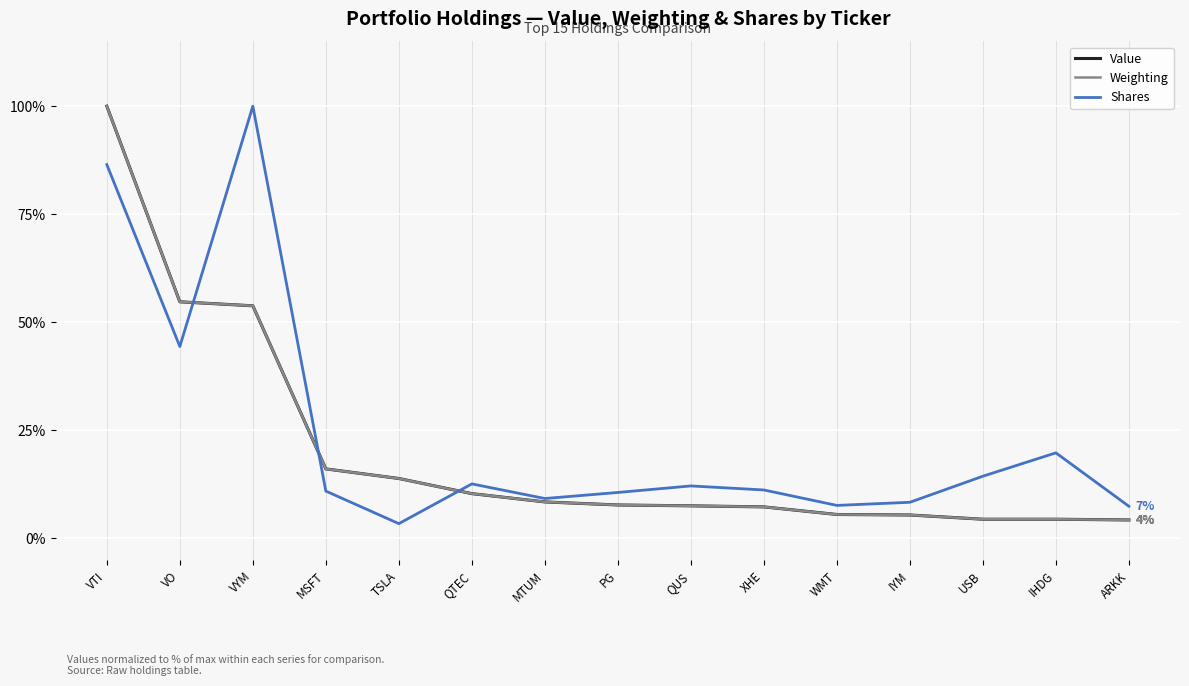

What is the difference between the maximum and minimum values in the Value series?

95.7